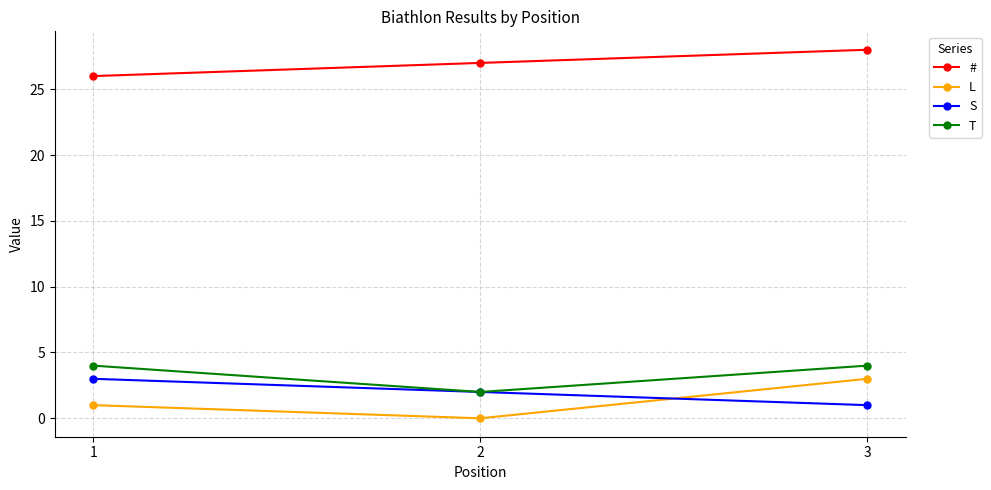

The S series shows 2 at 2. True or false?

True